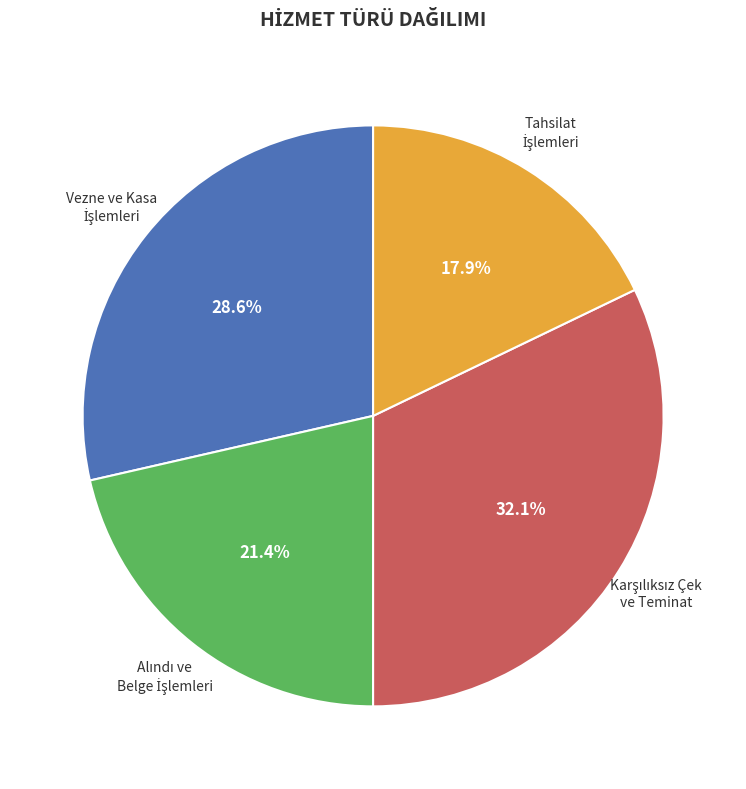

Is there a majority slice in this chart?

No